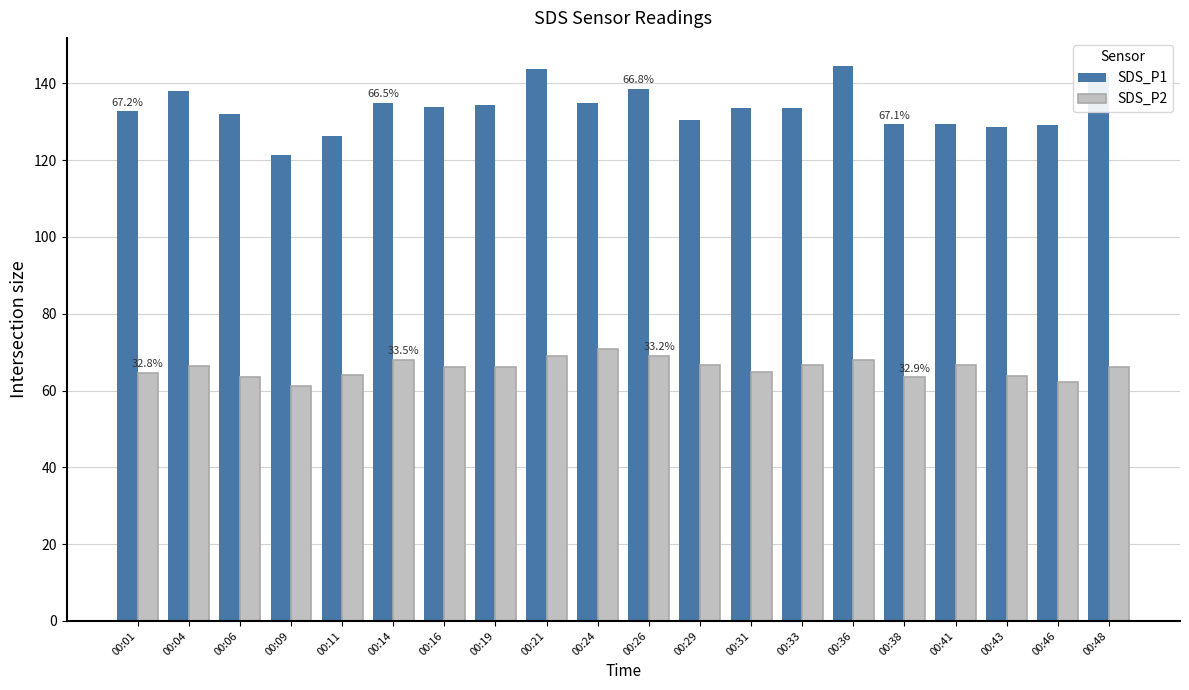

What are all the series names shown in the legend?

SDS_P1, SDS_P2